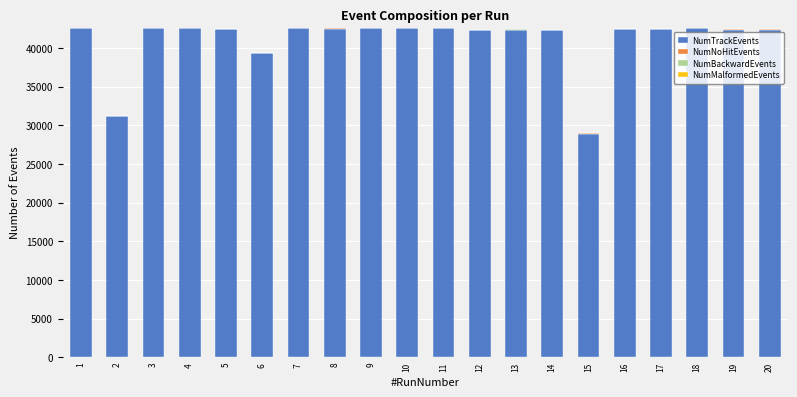

The value of NumTrackEvents at 2 is 31179. True or false?

True